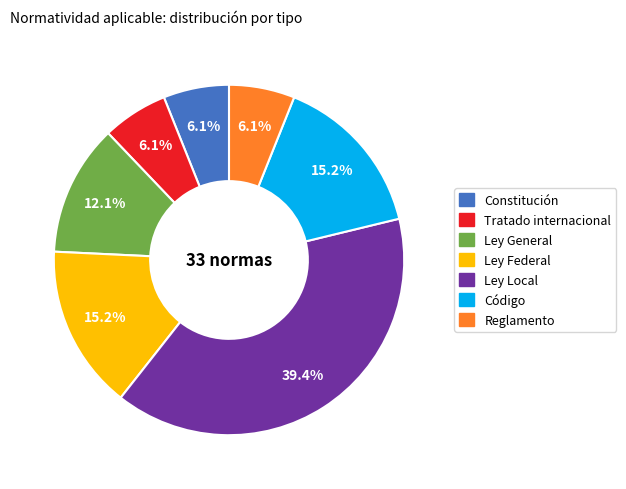

Is there any slice that represents more than half of the pie?

No